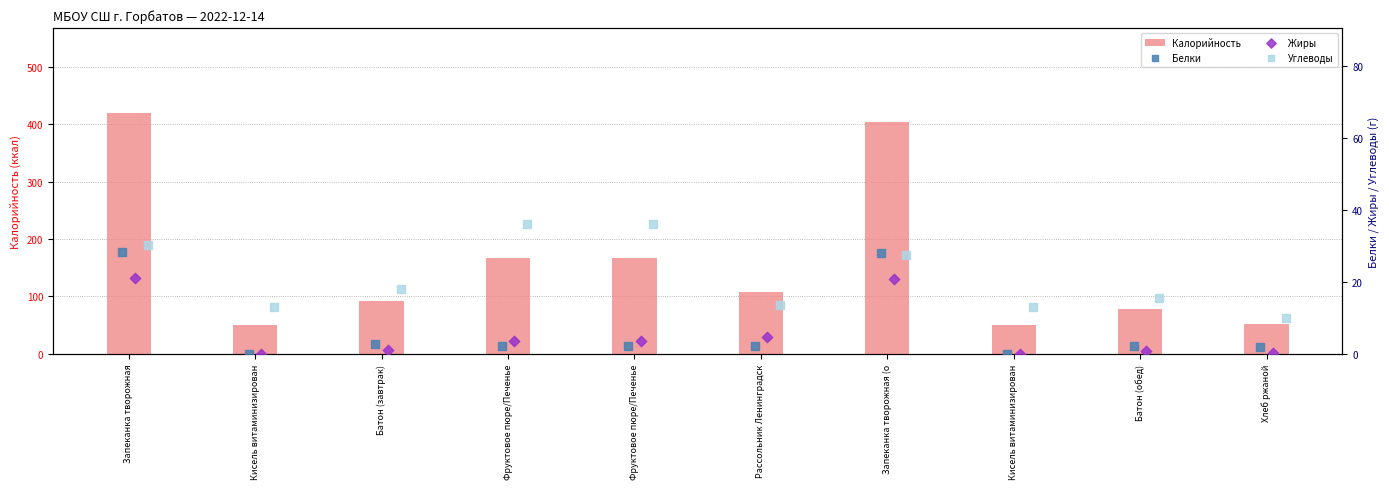

What are all the series names shown in the legend?

Калорийность, Белки, Жиры, Углеводы